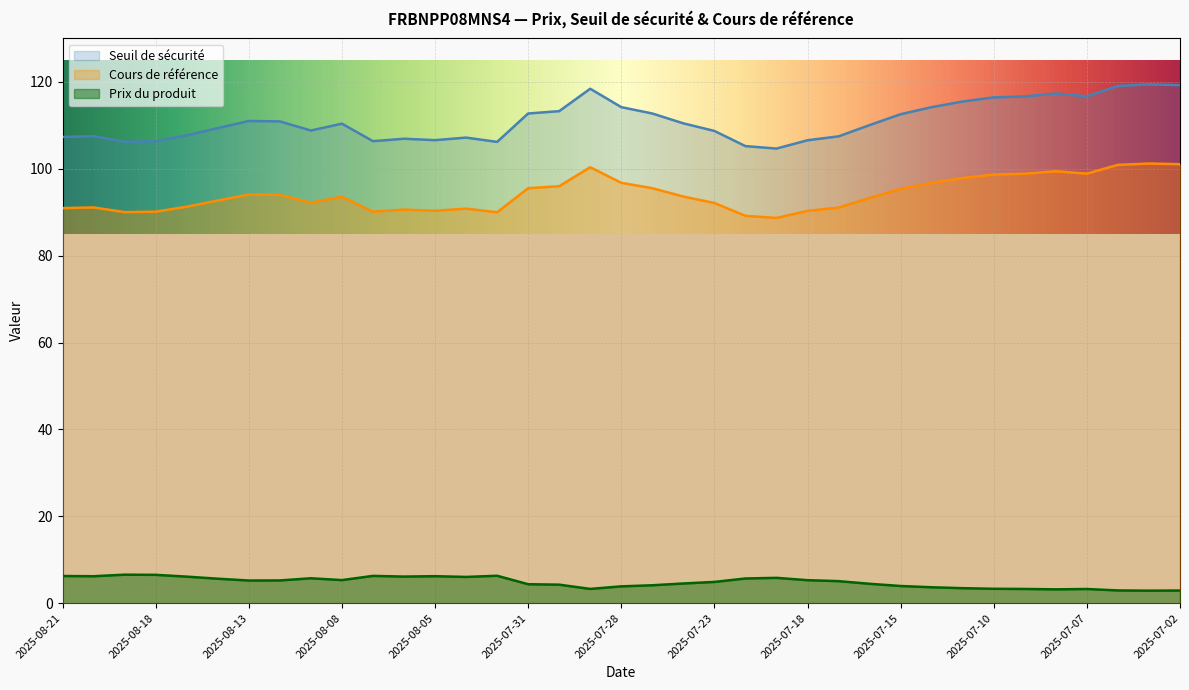

Between 2025-08-20 and 2025-07-15, which is larger?

2025-08-20